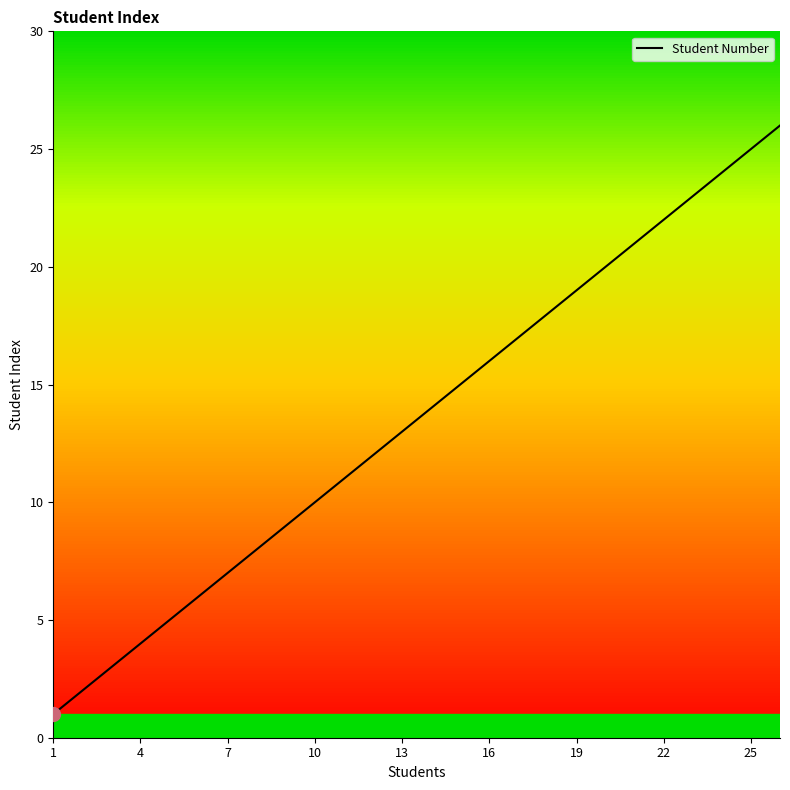

What is the greatest value displayed?

26